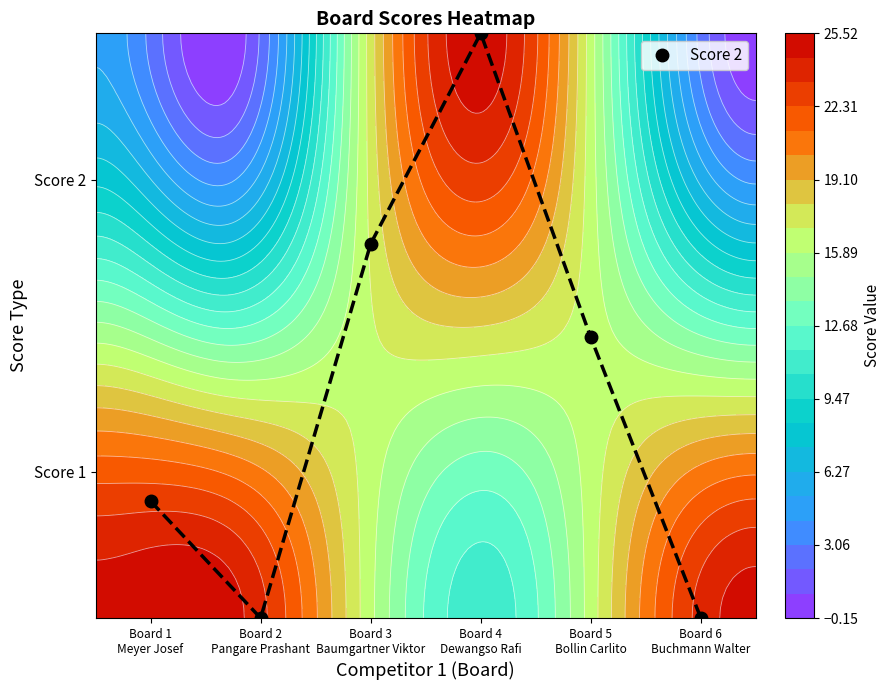

Rank the categories by value from lowest to highest.

Board 2
Pangare Prashant, Board 6
Buchmann Walter, Board 1
Meyer Josef, Board 5
Bollin Carlito, Board 3
Baumgartner Viktor, Board 4
Dewangso Rafi